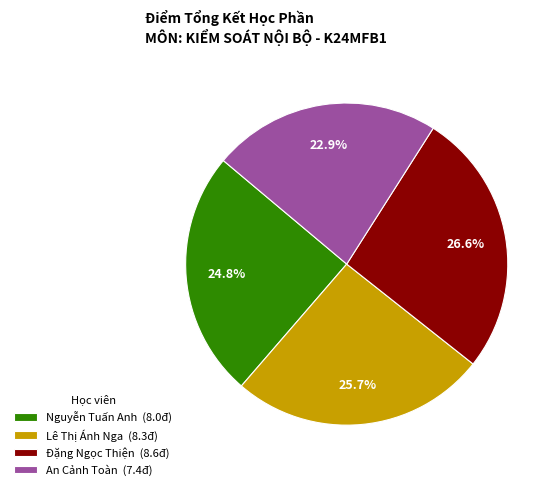

How much of the chart is everything except An Cảnh Toàn?

77.1%